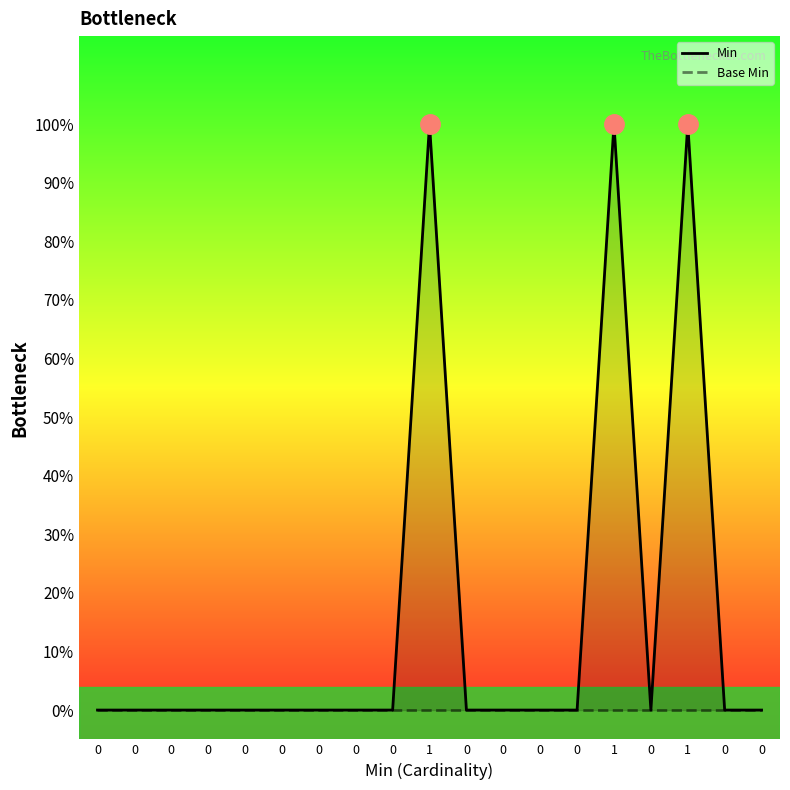

Does the chart display data point markers on the line(s)?

No